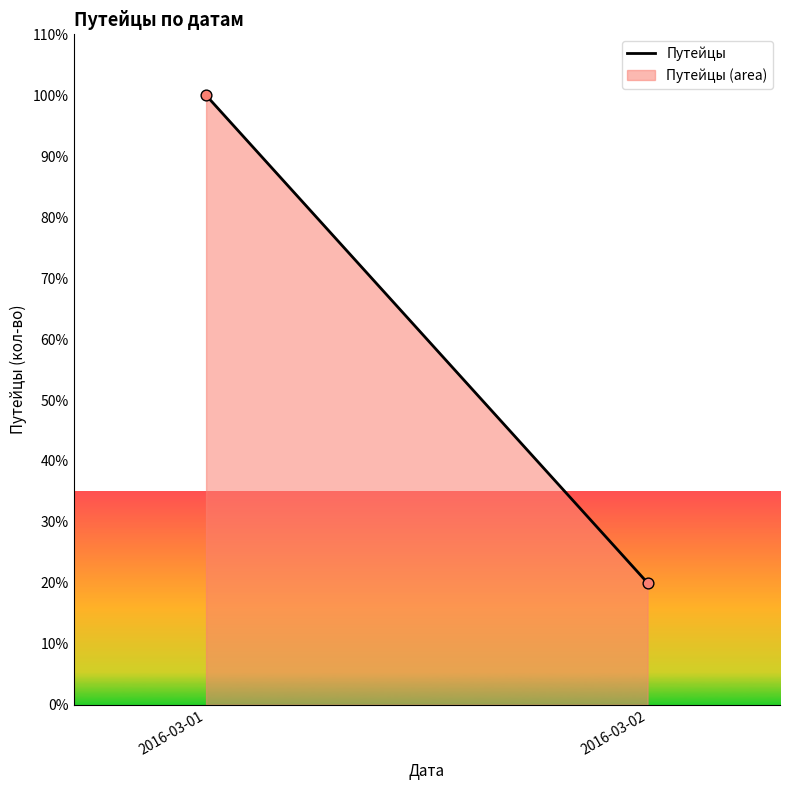

What is the range of Y values (max minus min)?

80